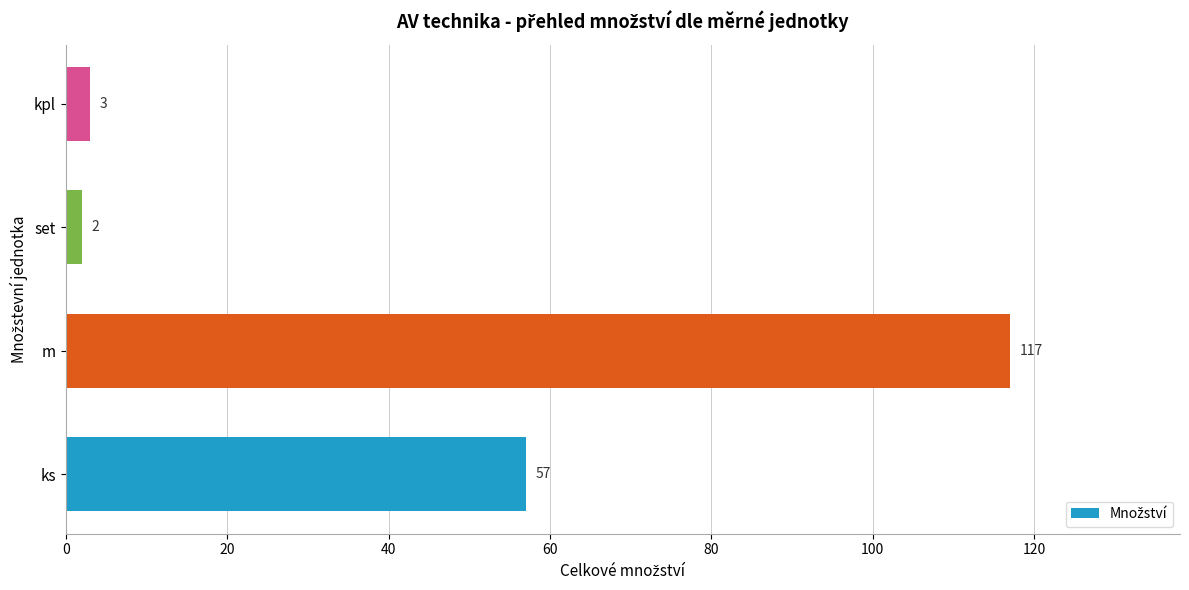

Reading bottom to top, transcribe all the data shown in this chart.

ks=57	m=117	set=2	kpl=3